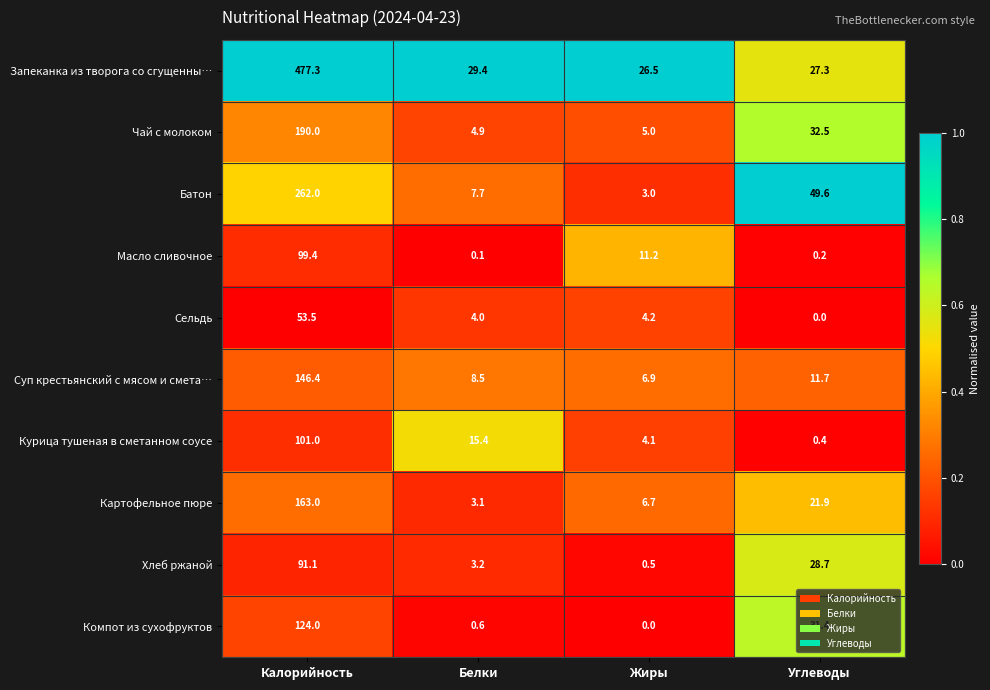

True or false: Курица тушеная в сметанном соусе has a value of 101.0 at Калорийность.

True